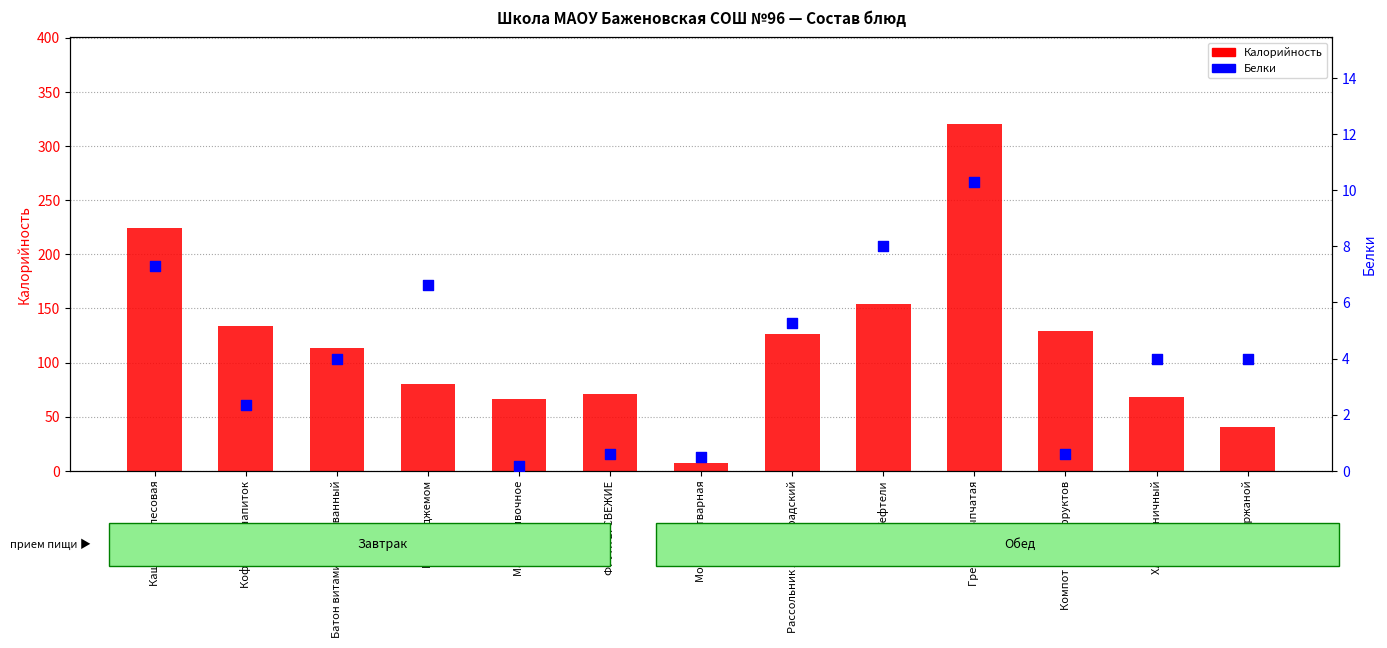

At how many categories does at least one series exceed 137?

3